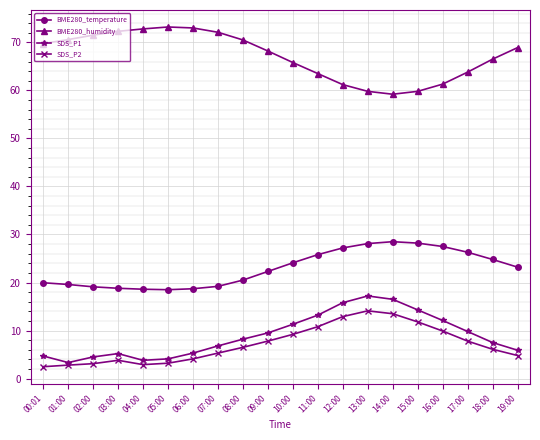

What are all the series names shown in the legend?

BME280_temperature, BME280_humidity, SDS_P1, SDS_P2